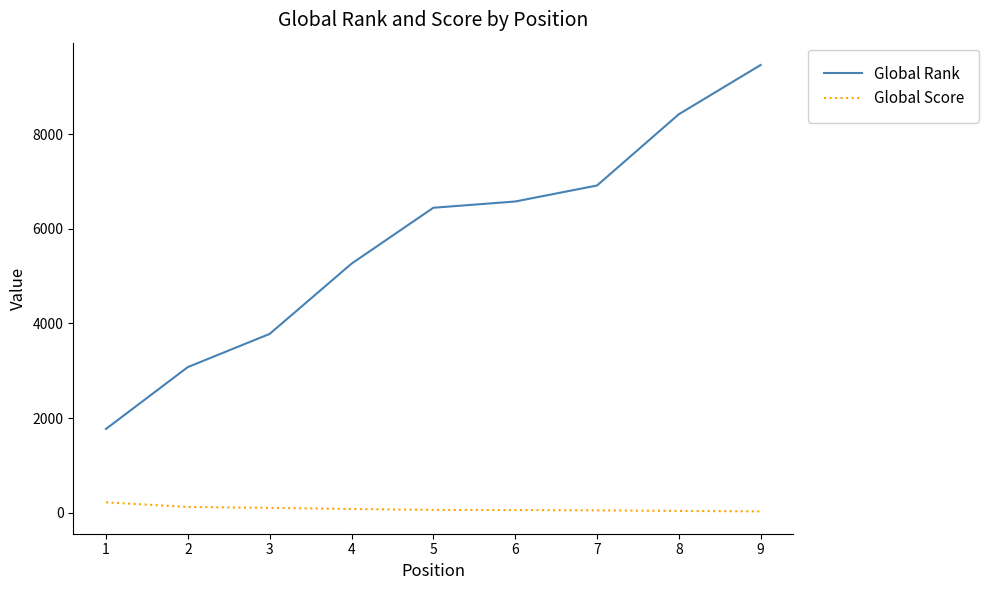

List the series in order of their peak value, lowest first.

Global Score, Global Rank